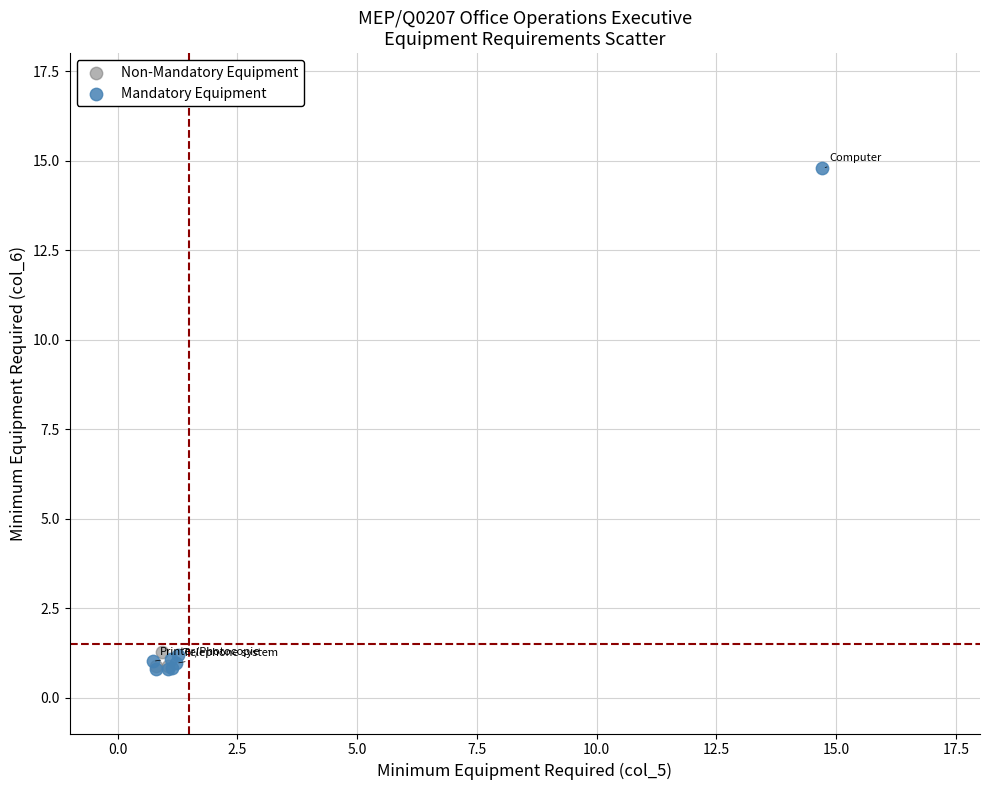

Which series reaches the maximum Y coordinate?

Mandatory Equipment